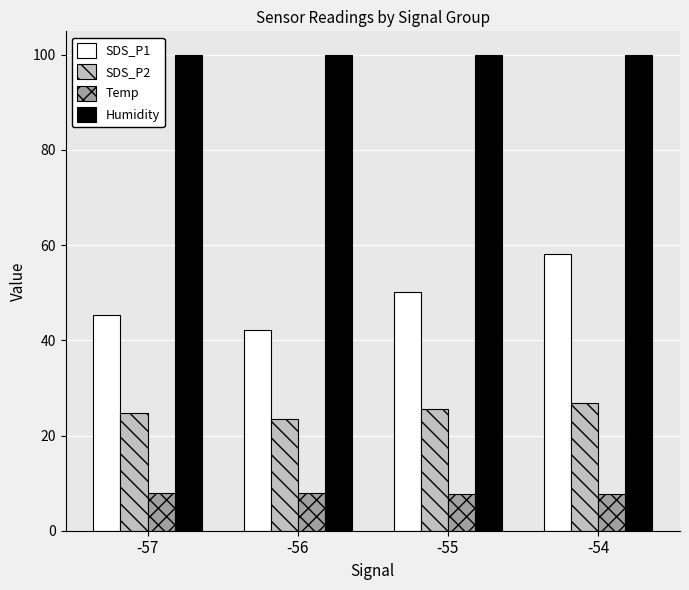

What is the value of the SDS_P2 bar at the 1st from the left?

24.8